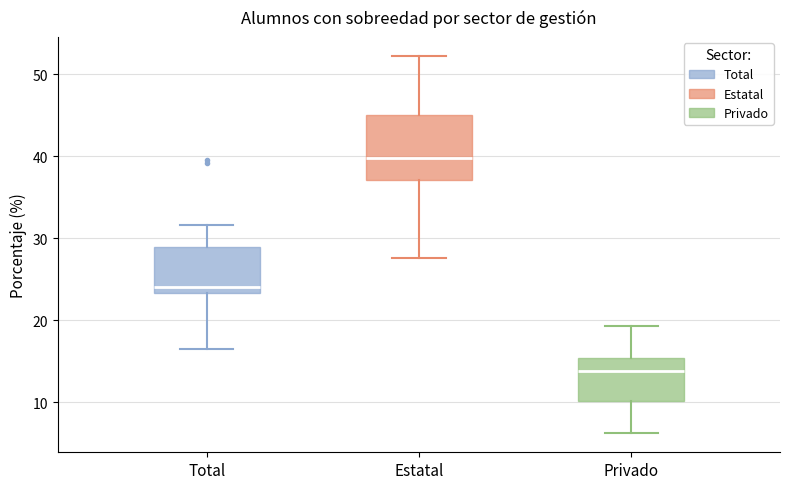

Reading left to right, transcribe this box plot: for each box, give where its median line is, the range the box spans, and where its two whiskers end, as read against the y-axis. The values are not printed on the chart, so give them approximately, as read against the axis.

Total: median 24, box 23 to 29, whiskers 17 to 32
Estatal: median 40, box 37 to 45, whiskers 28 to 52
Privado: median 14, box 10 to 15, whiskers 6 to 19